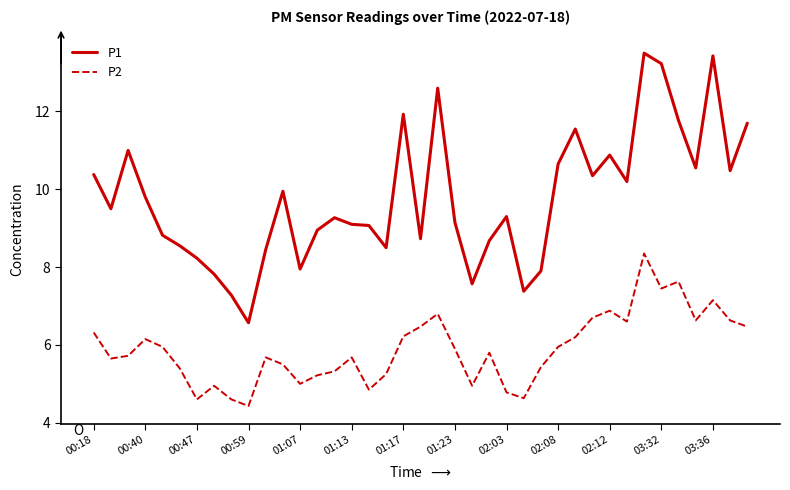

True or false: P2 and P1 cross at least once.

False